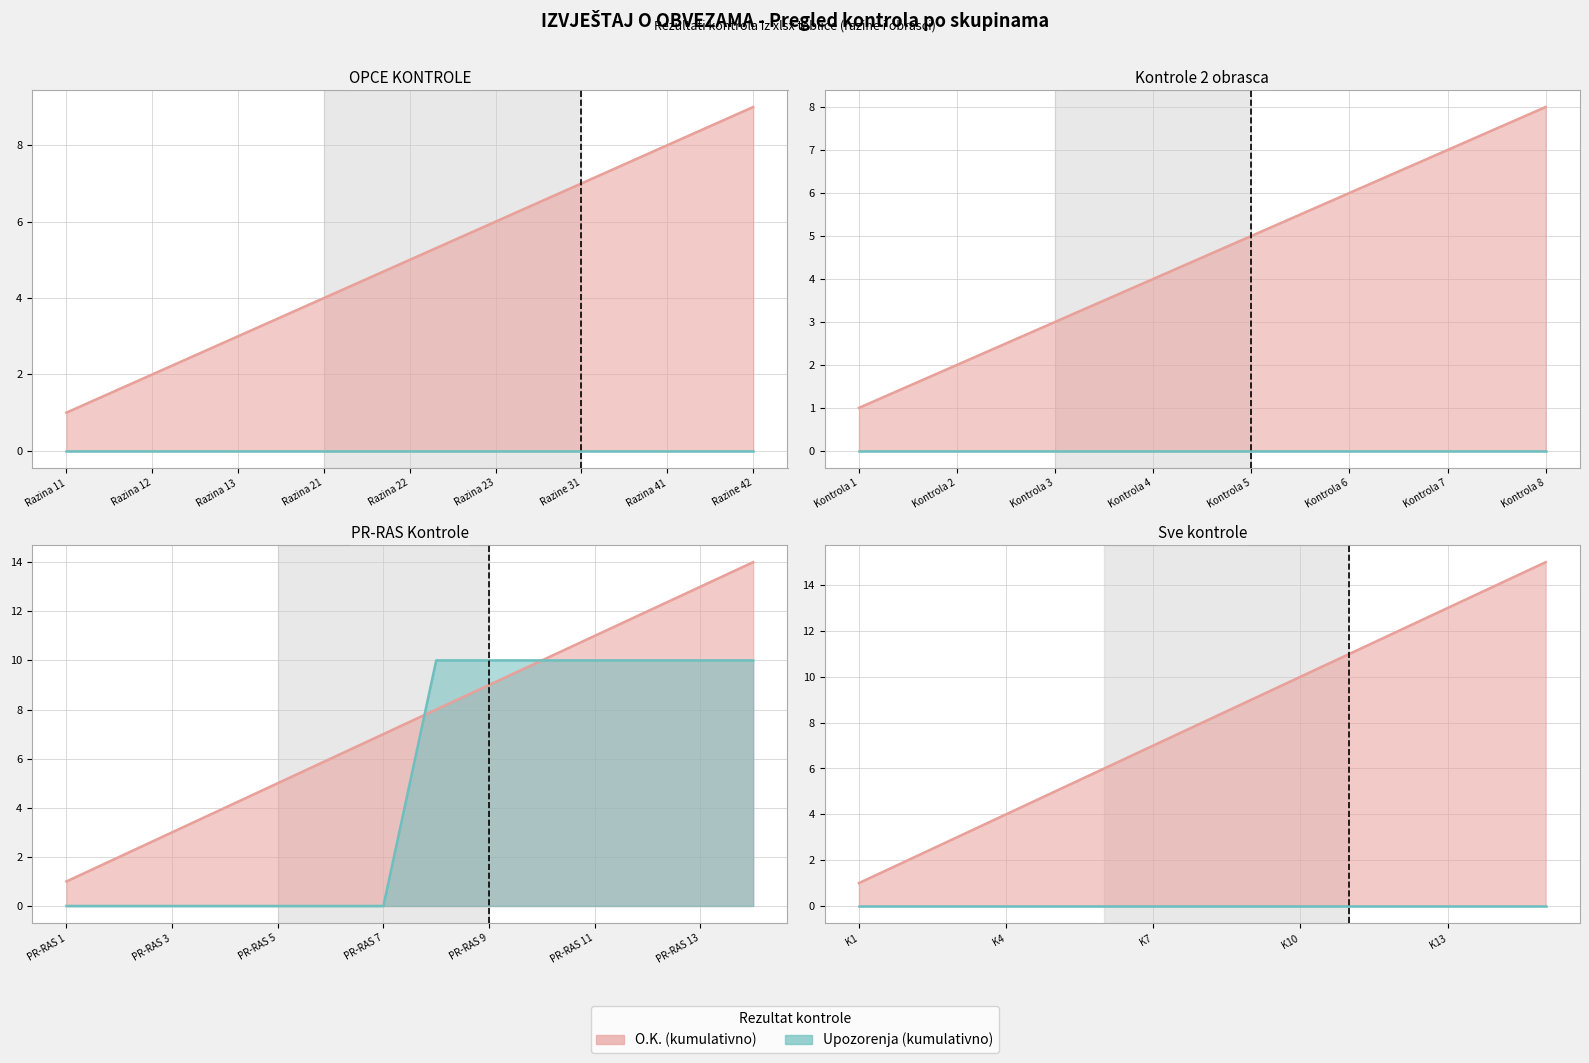

True or false: Rezultat: Upozorenja and Rezultat: O.K. intersect in this chart.

False